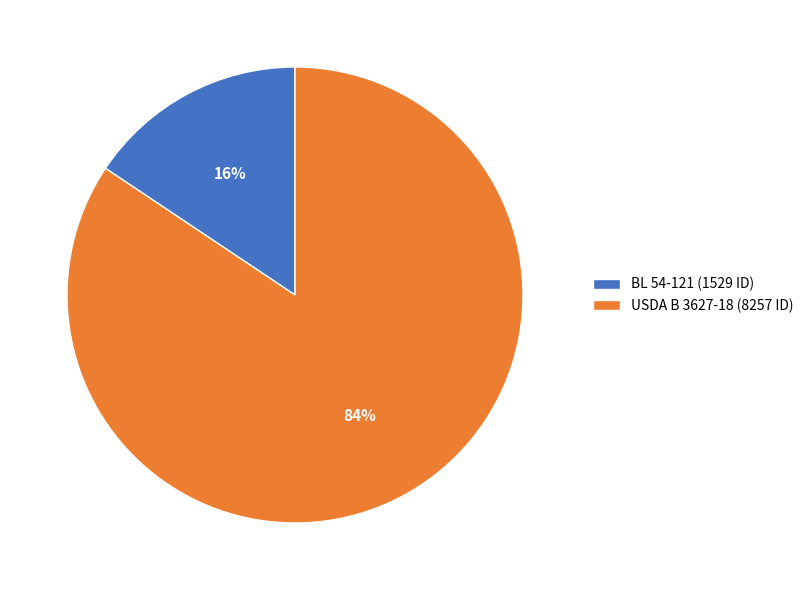

Which slice represents more than half of the pie?

USDA B 3627-18